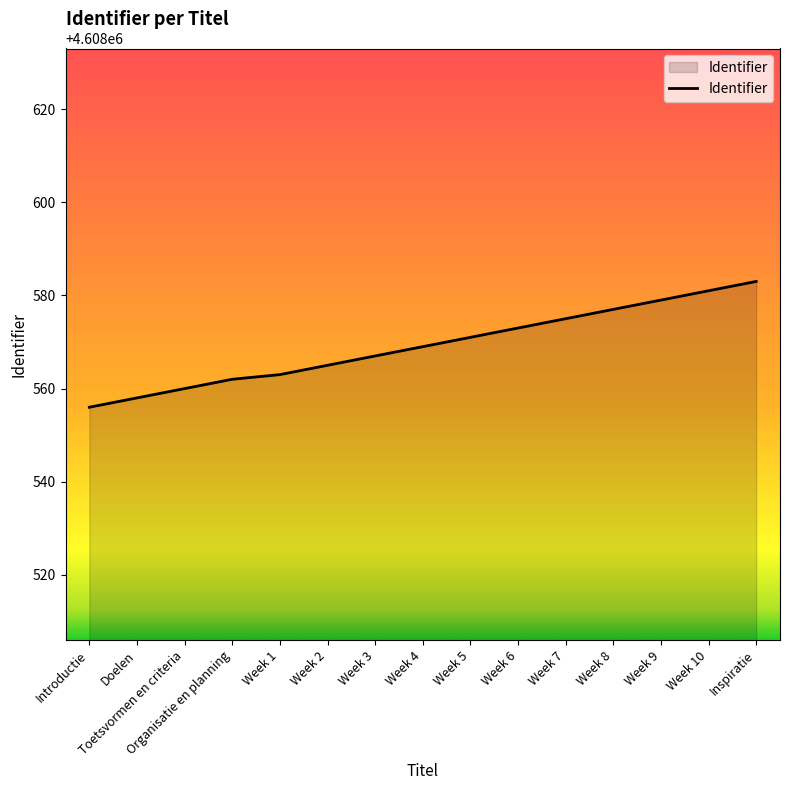

What is the difference between the values at Week 10 and Week 2?

16